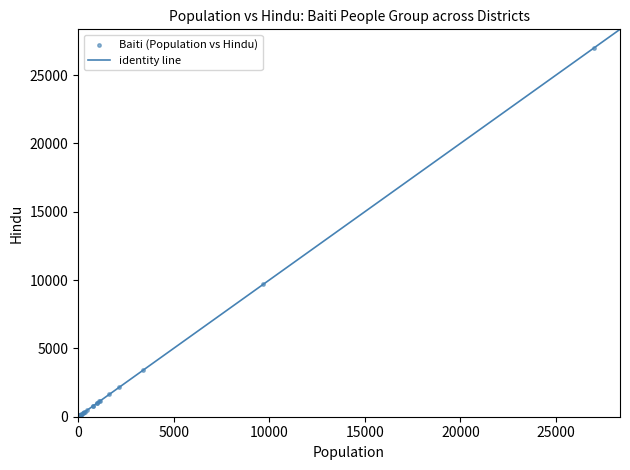

What Y value in the scatter plot is closest to 13505?

9690